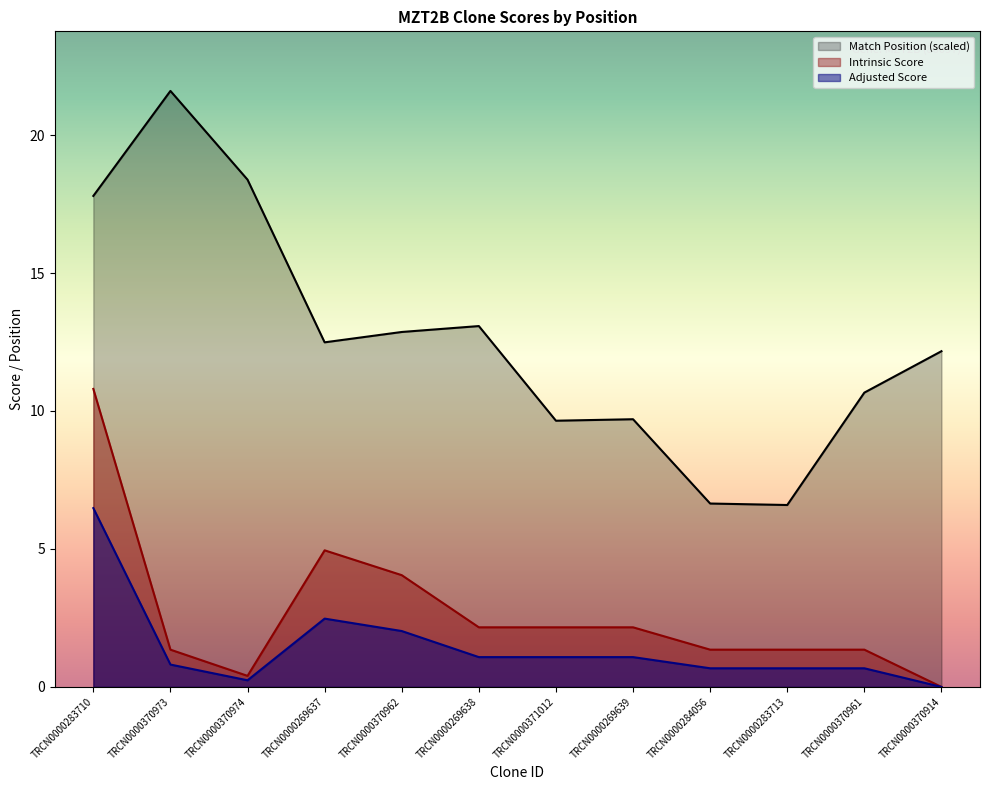

Is it true that Adjusted Score equals 0.1 at TRCN0000370974?

False